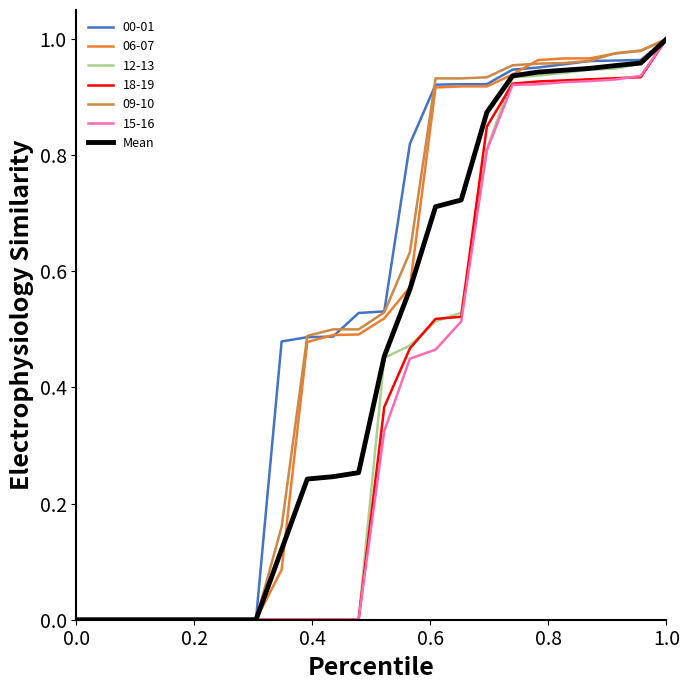

How many lines are shown in the chart?

7